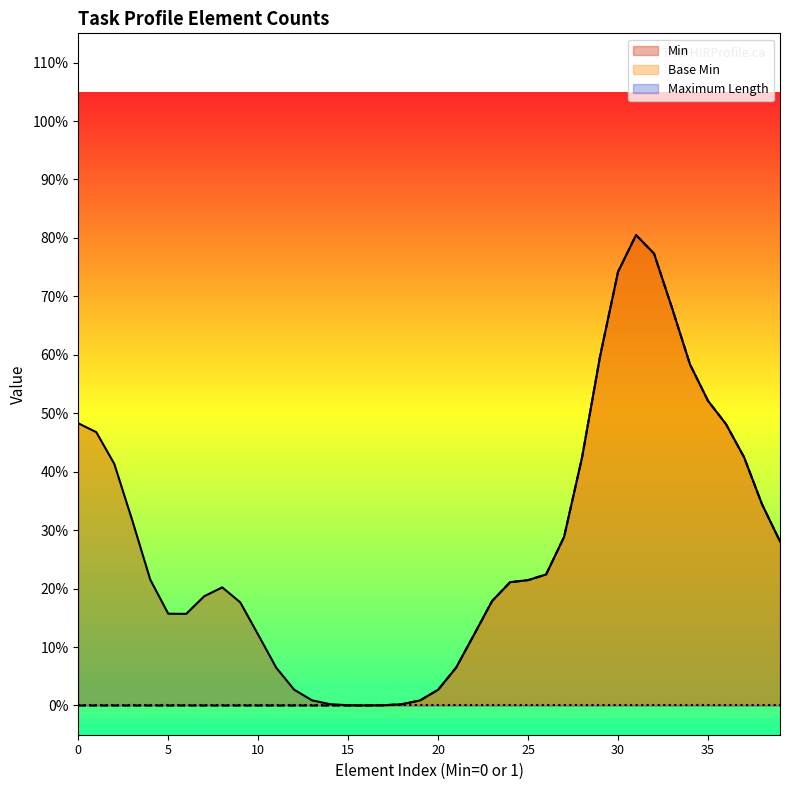

Which series has the widest spread of values?

Base Min